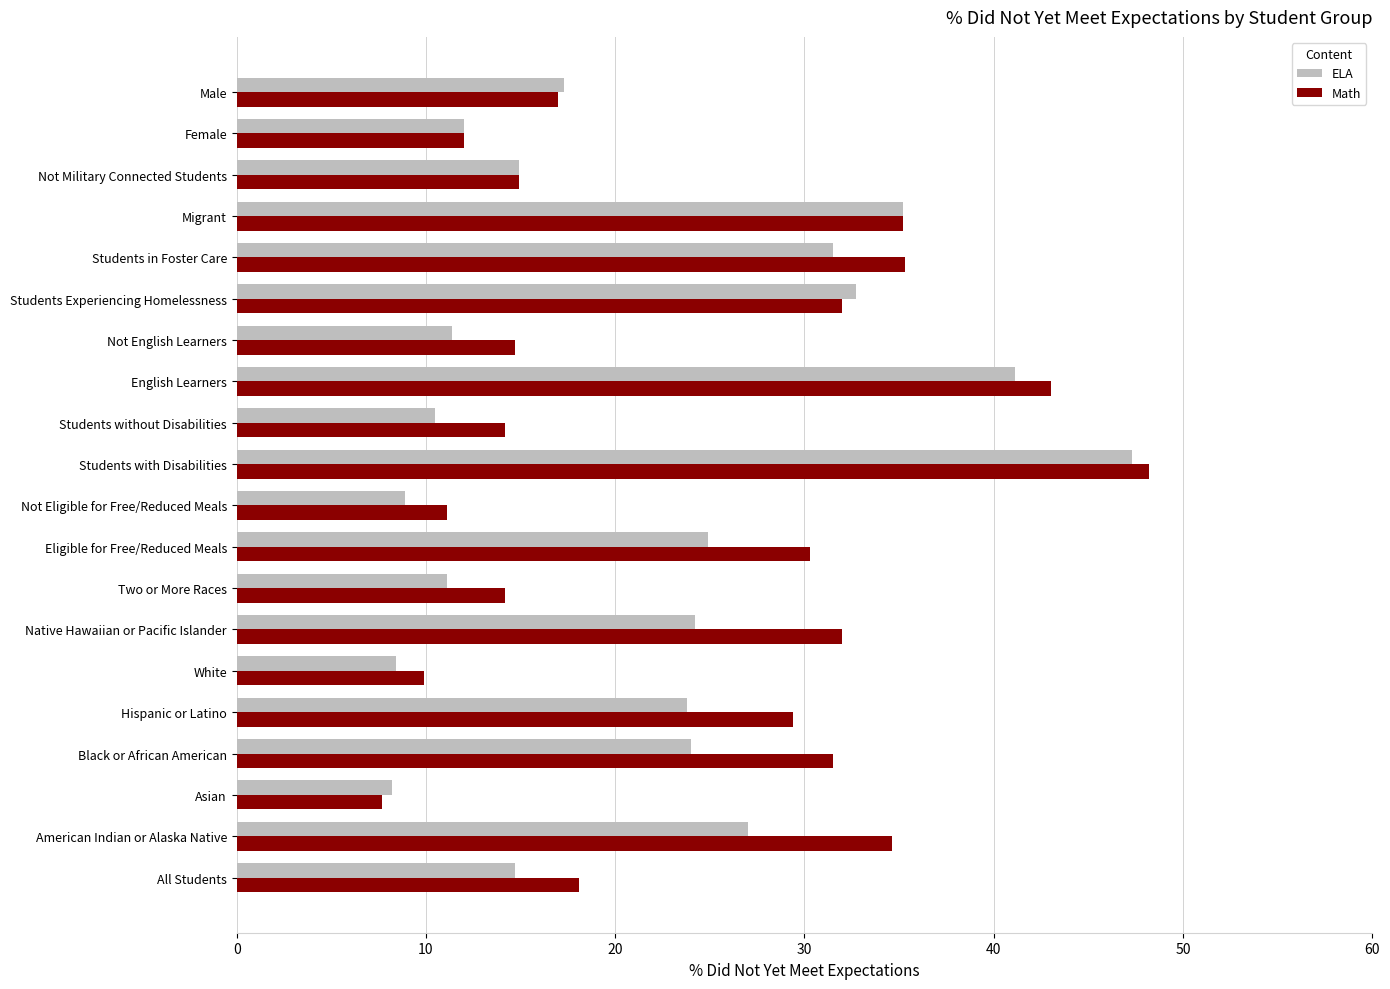

True or false: Math has a value of 10.2 at Hispanic or Latino.

False